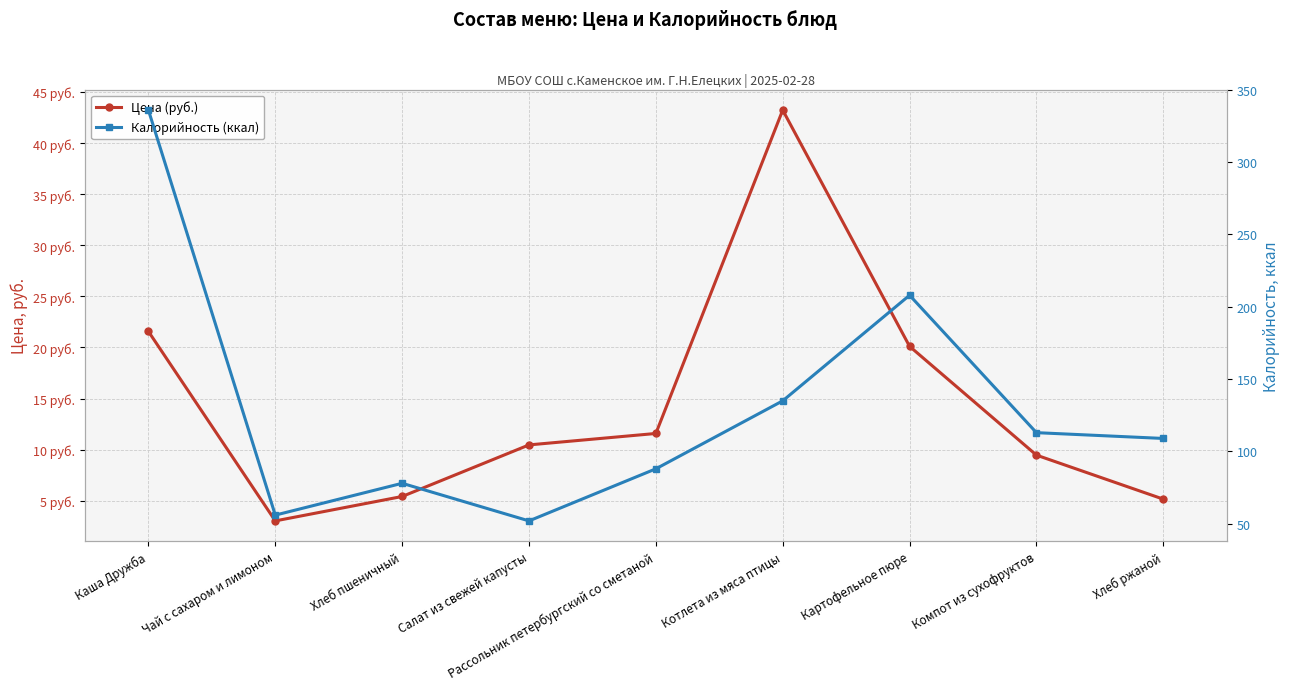

Does the chart display data point markers on the line(s)?

Yes